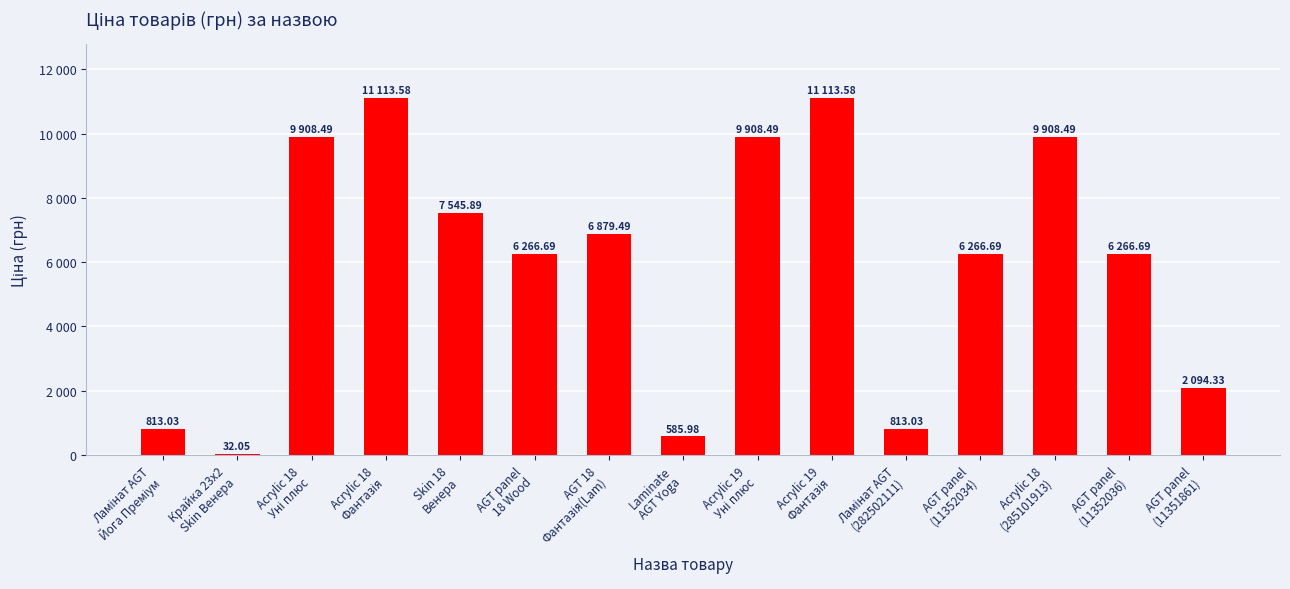

Are the bars grouped side by side (vs. stacked)?

No